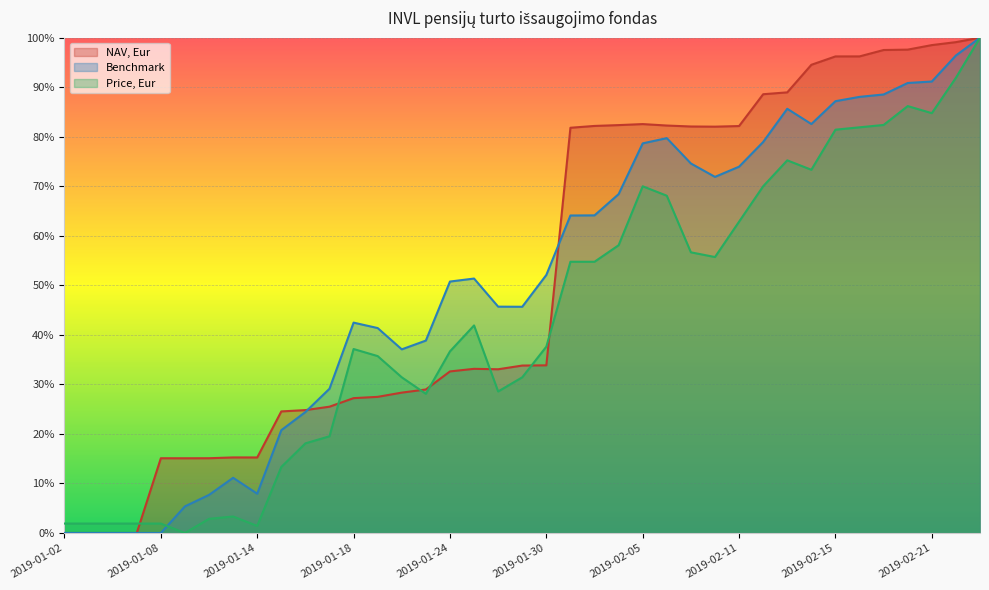

What is the label of the 18th point from the left?

2019-01-25